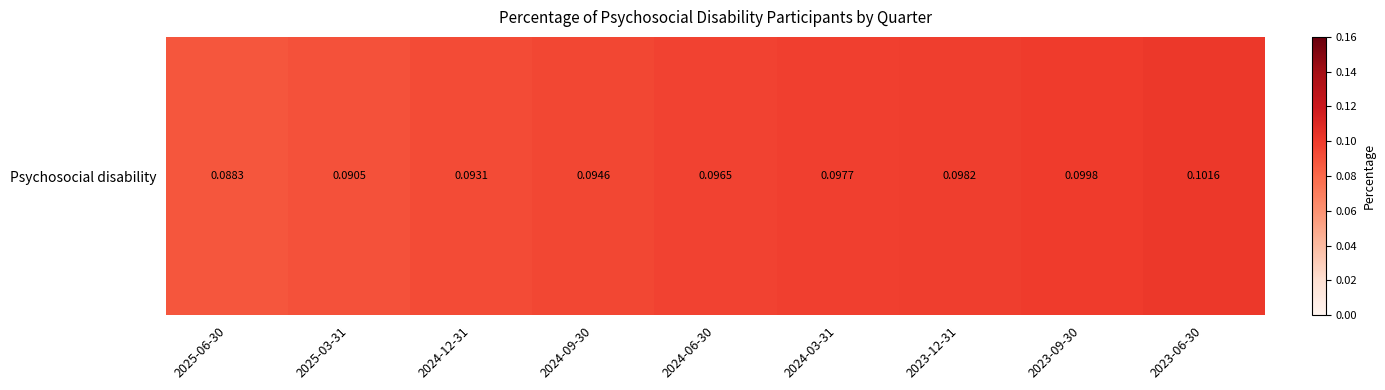

Which has a higher value, 2024-12-31 or 2025-06-30?

2024-12-31